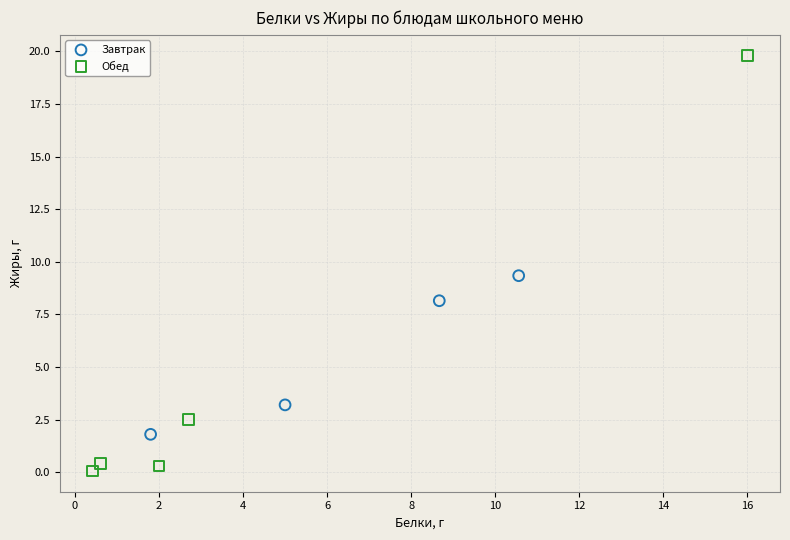

Which series reaches the minimum Y coordinate?

Обед